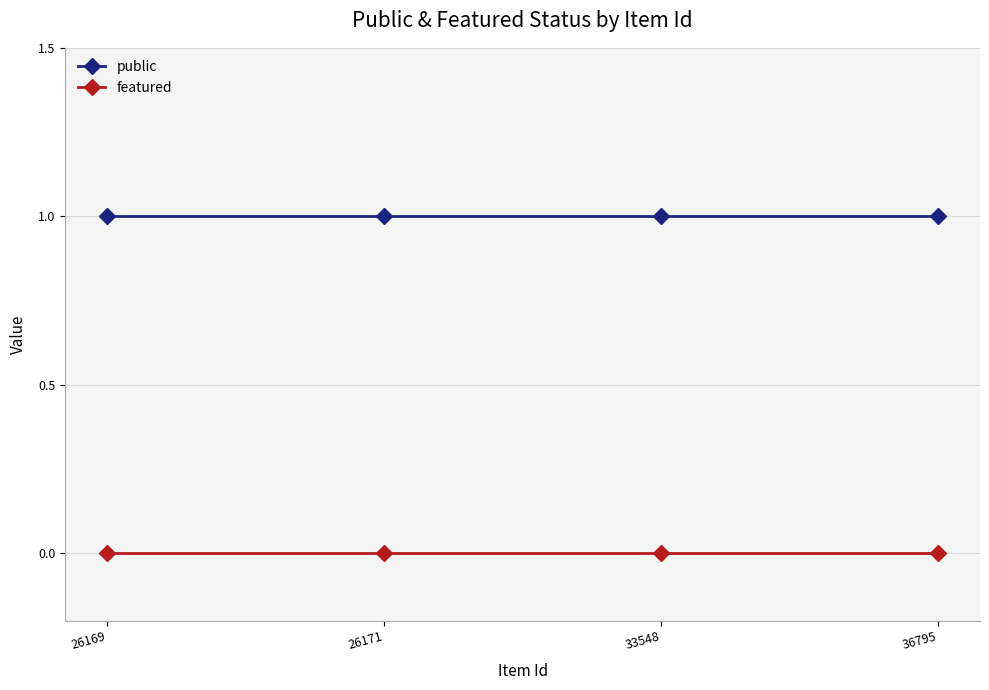

Reading left to right, list all the values displayed in this chart.

public: 1	1	1	1
featured: 0	0	0	0